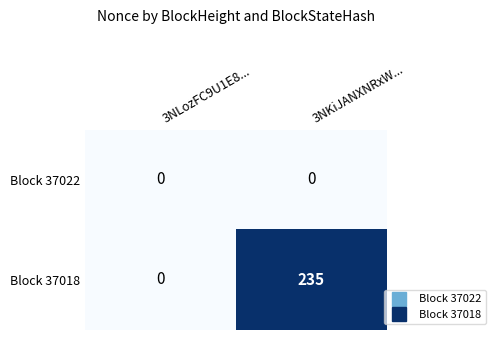

Which series changed the most between 3NLozFC9U1E8... and 3NKiJANXNRxW...?

Block 37018